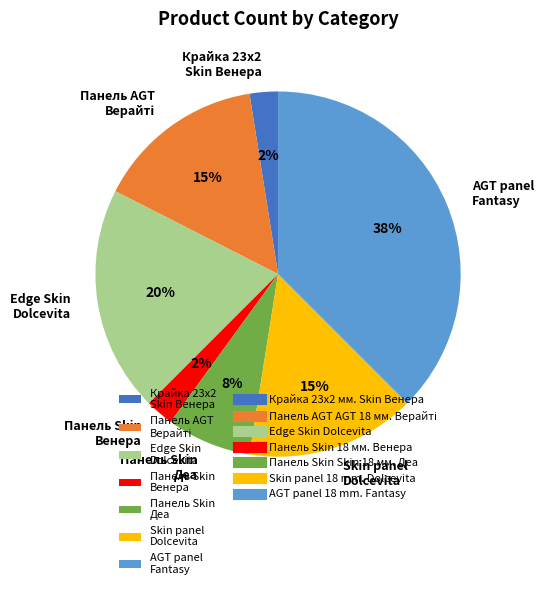

What is the largest slice in the pie chart?

AGT panel Fantasy